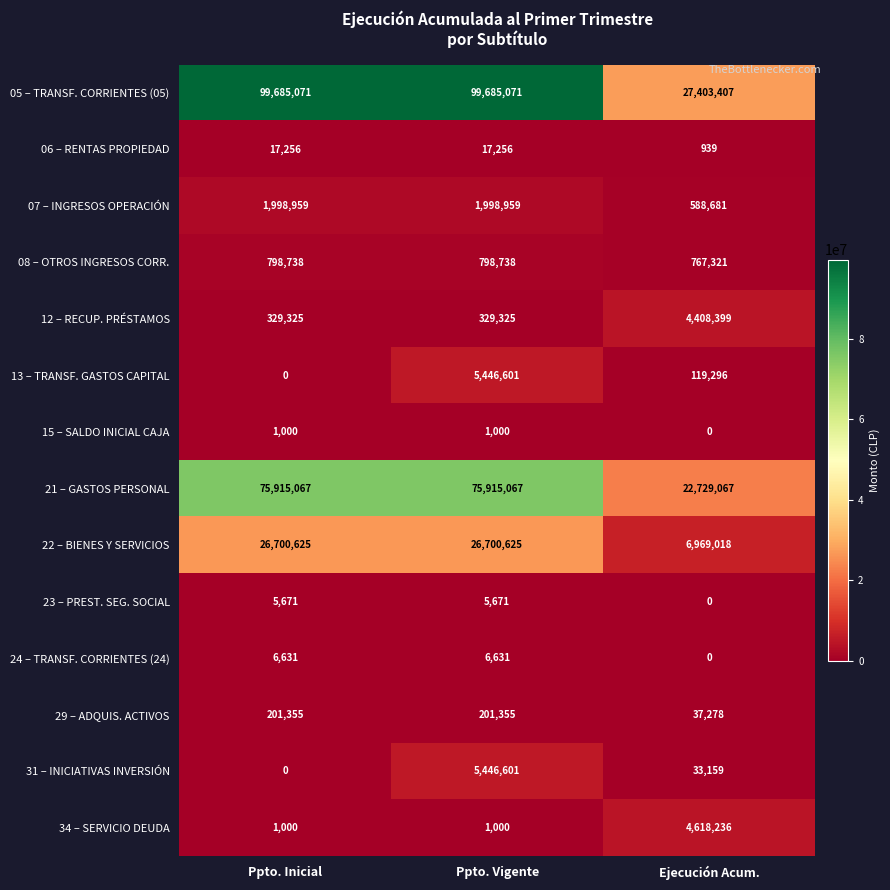

At which label does 06 – RENTAS PROPIEDAD reach its minimum?

Ejecución Acum.